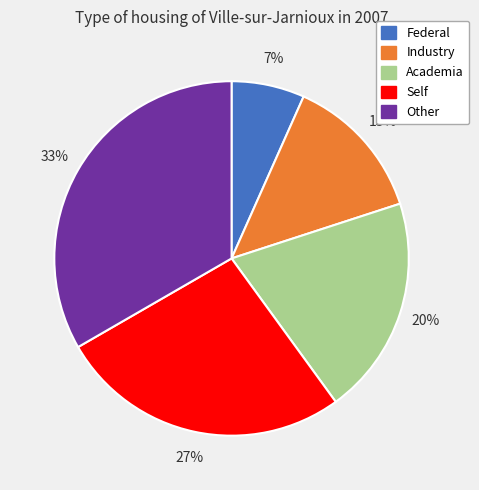

Approximately how many times larger is the value at Academia compared to Other?

0.6